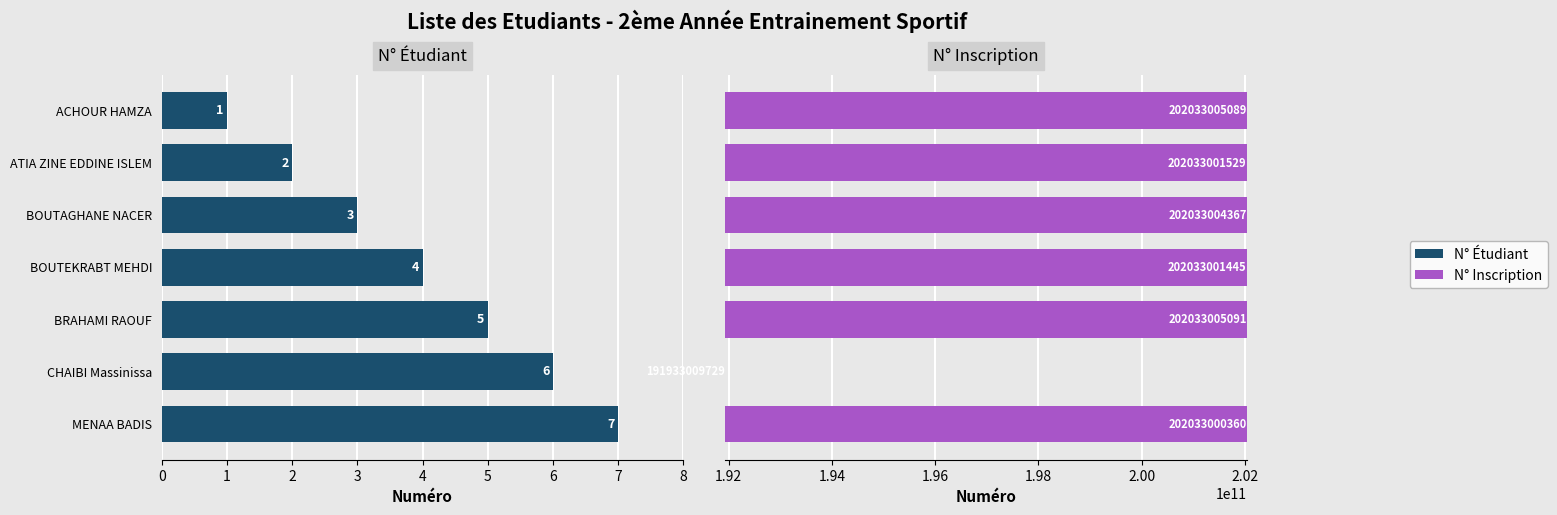

What is the difference between the maximum and minimum values in the N° Inscription series?

10099995362